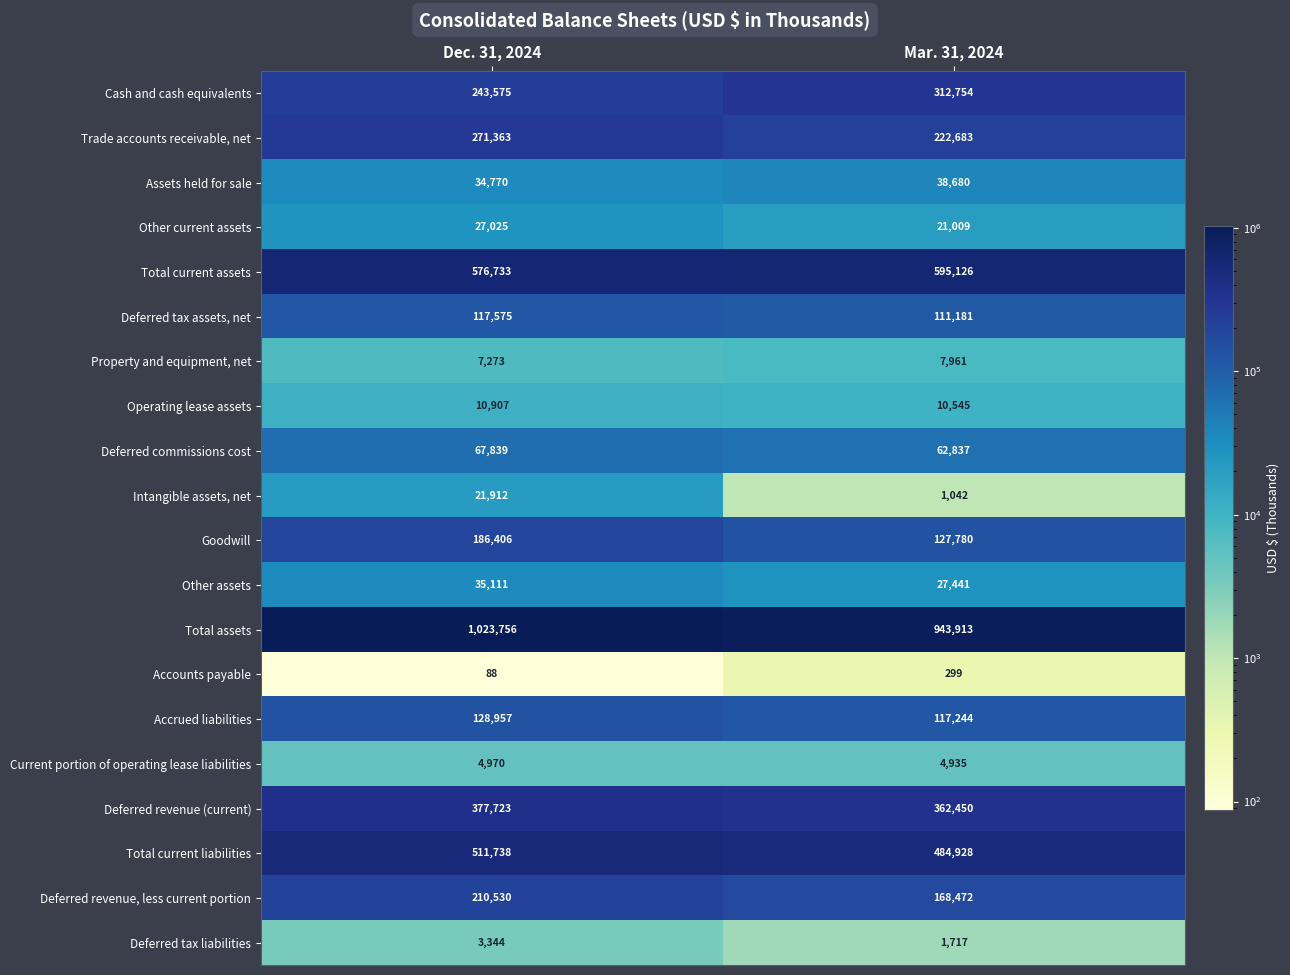

At how many categories does at least one series exceed 244507?

2